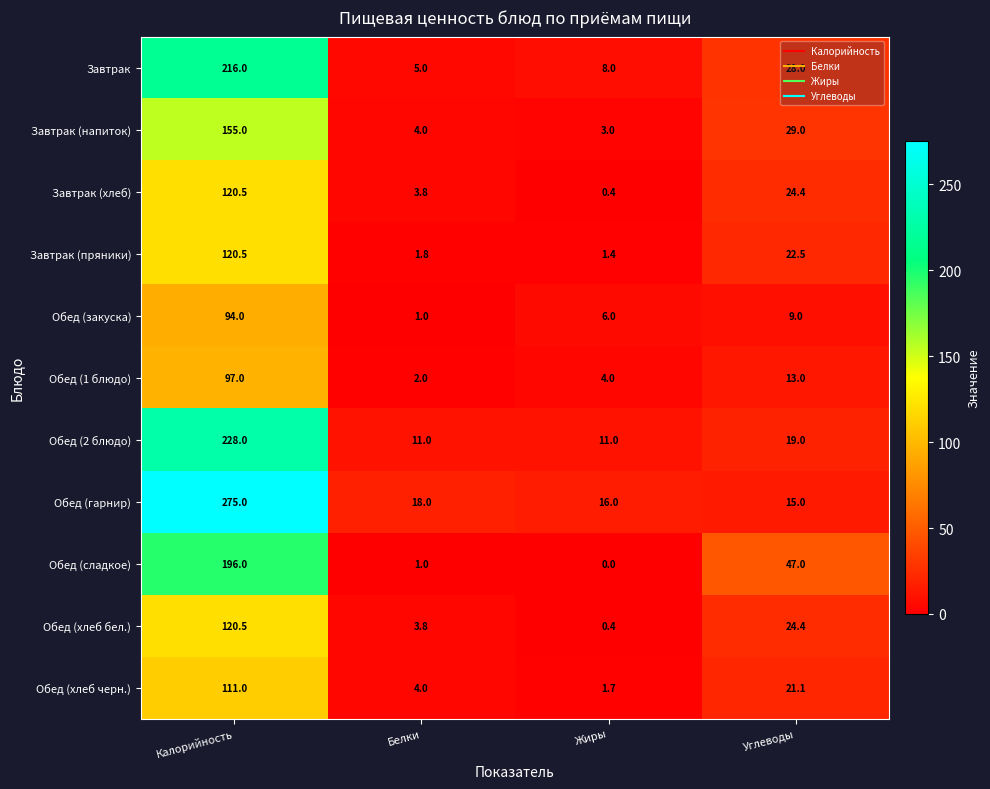

At how many categories does at least one series exceed 256?

1